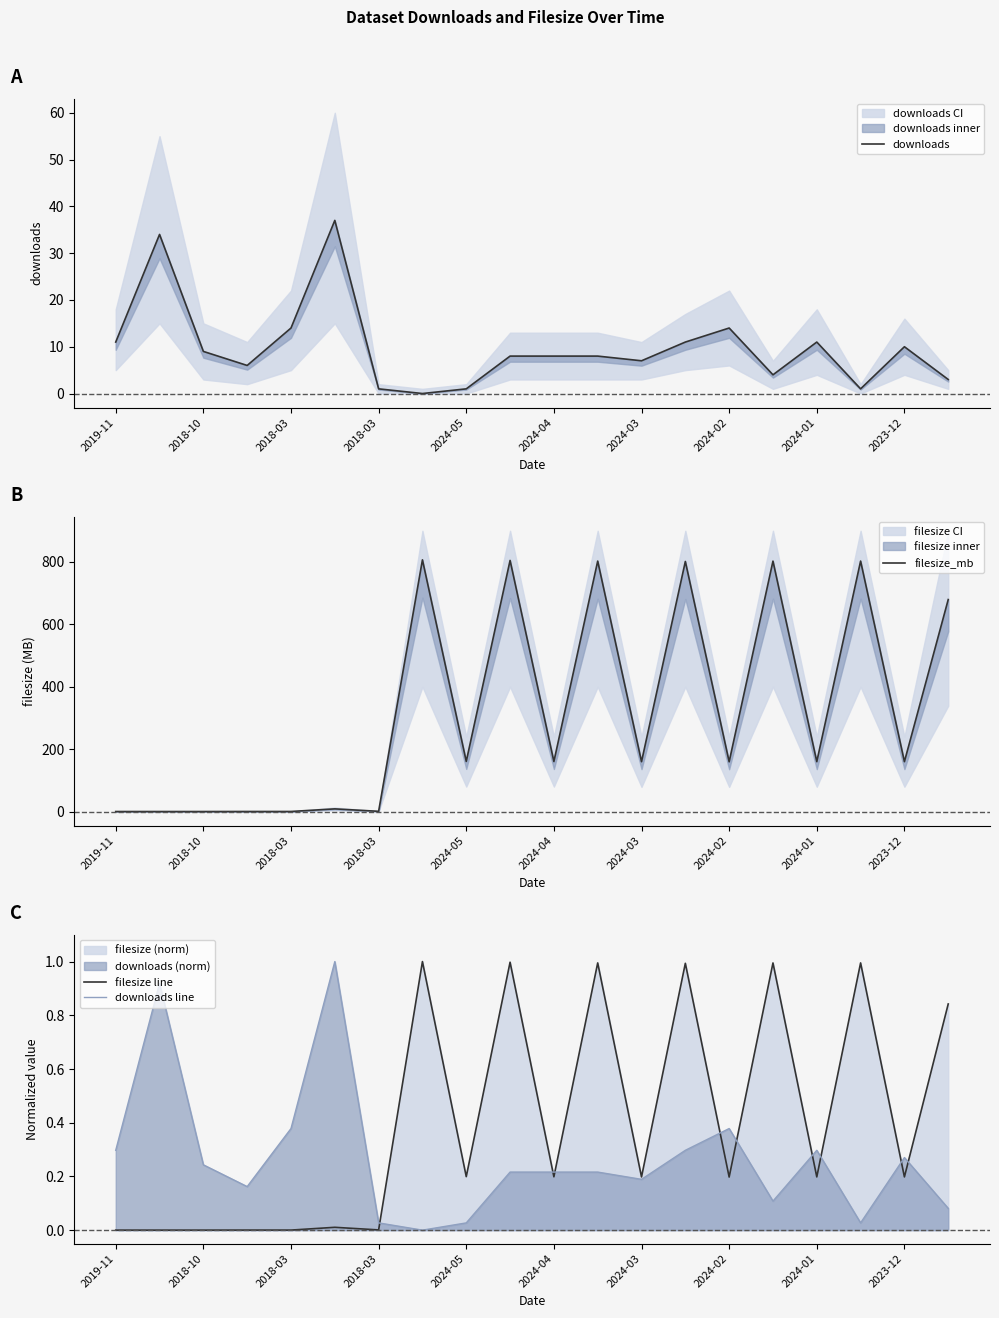

What is the value of the filesize line point at the 10th from the left?

1.0